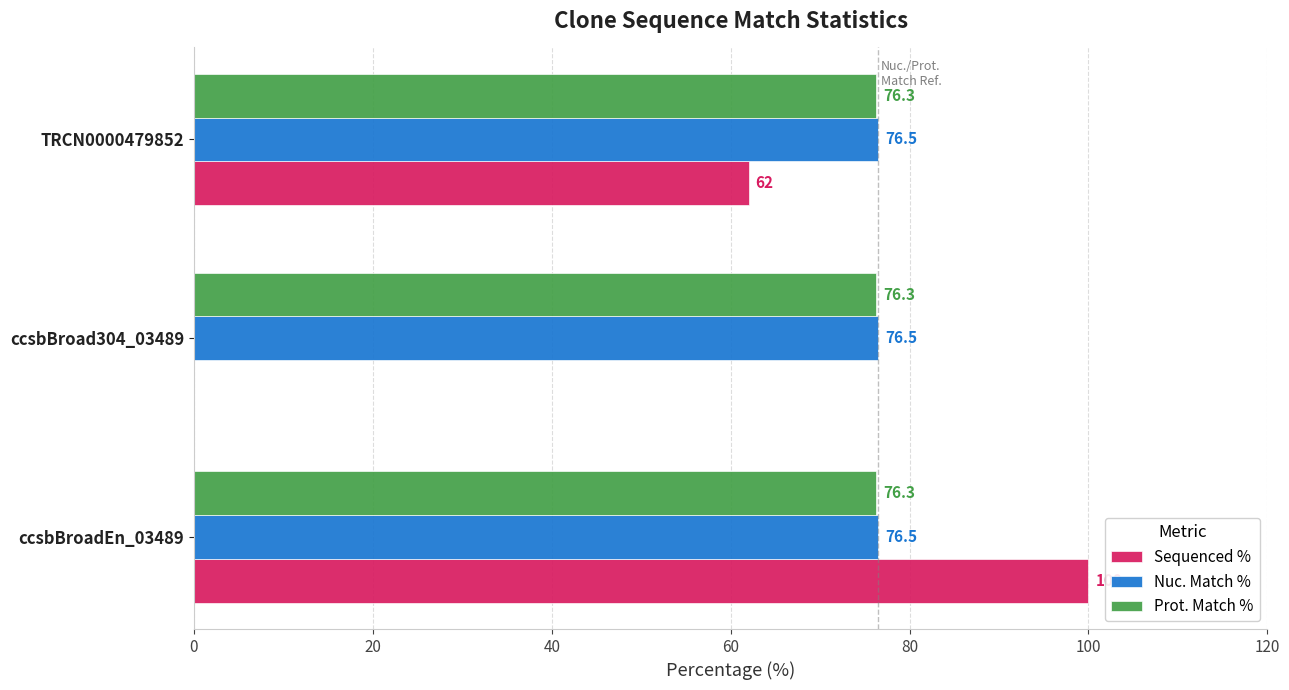

True or false: Prot. Match % has a value of 18.0 at ccsbBroad304_03489.

False